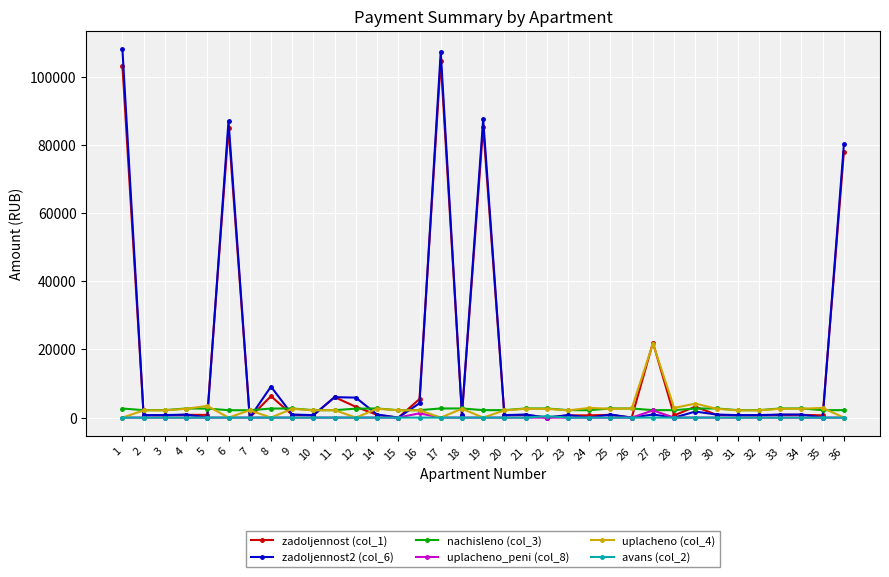

Which series has the widest spread of values?

zadoljennost2 (col_6)